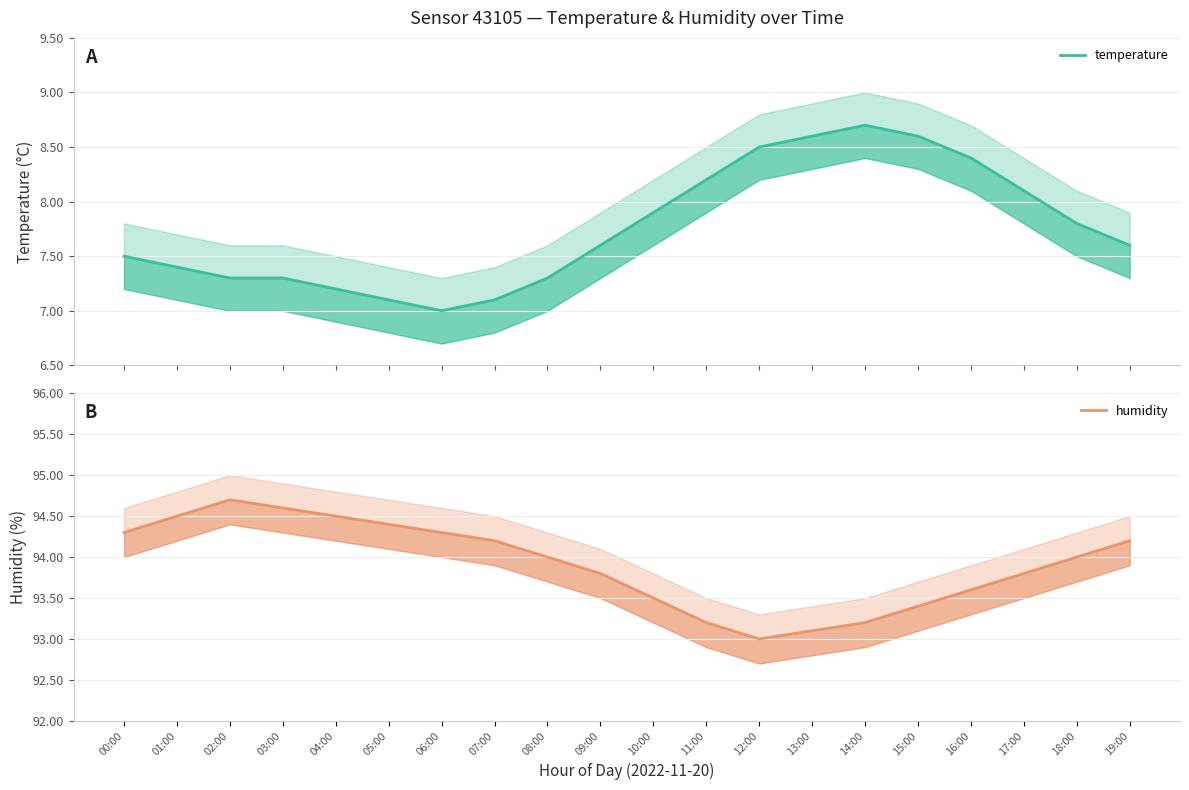

List the series in order of their overall mean, lowest first.

temperature, humidity